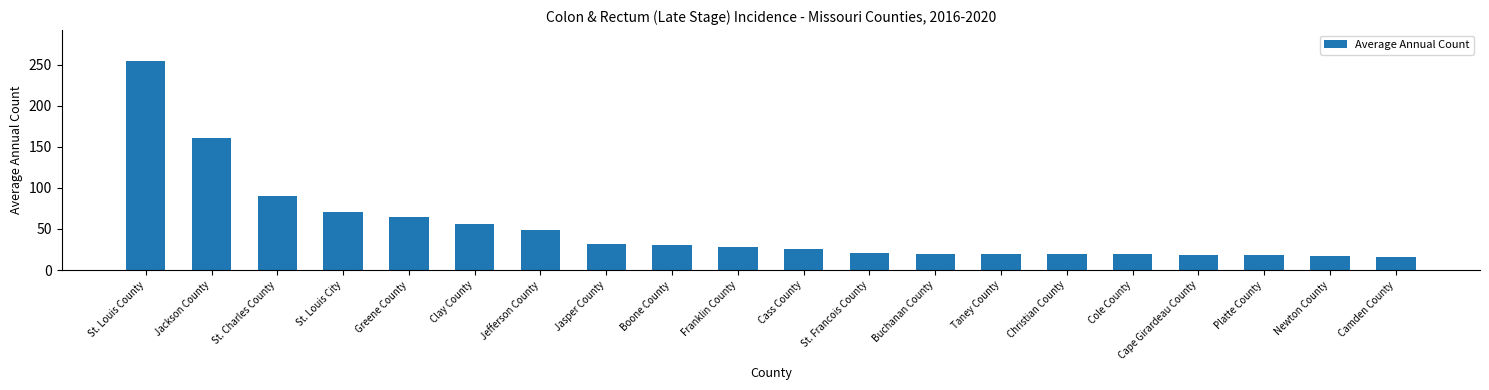

Approximately how many times larger is the value at St. Francois County compared to Clay County?

0.4